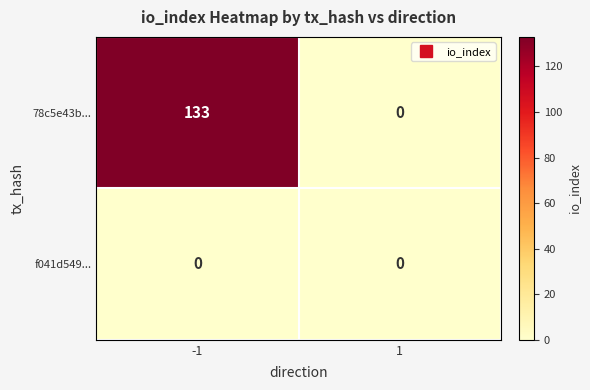

Rank the series by their maximum value, from lowest to highest.

f041d549..., 78c5e43b...